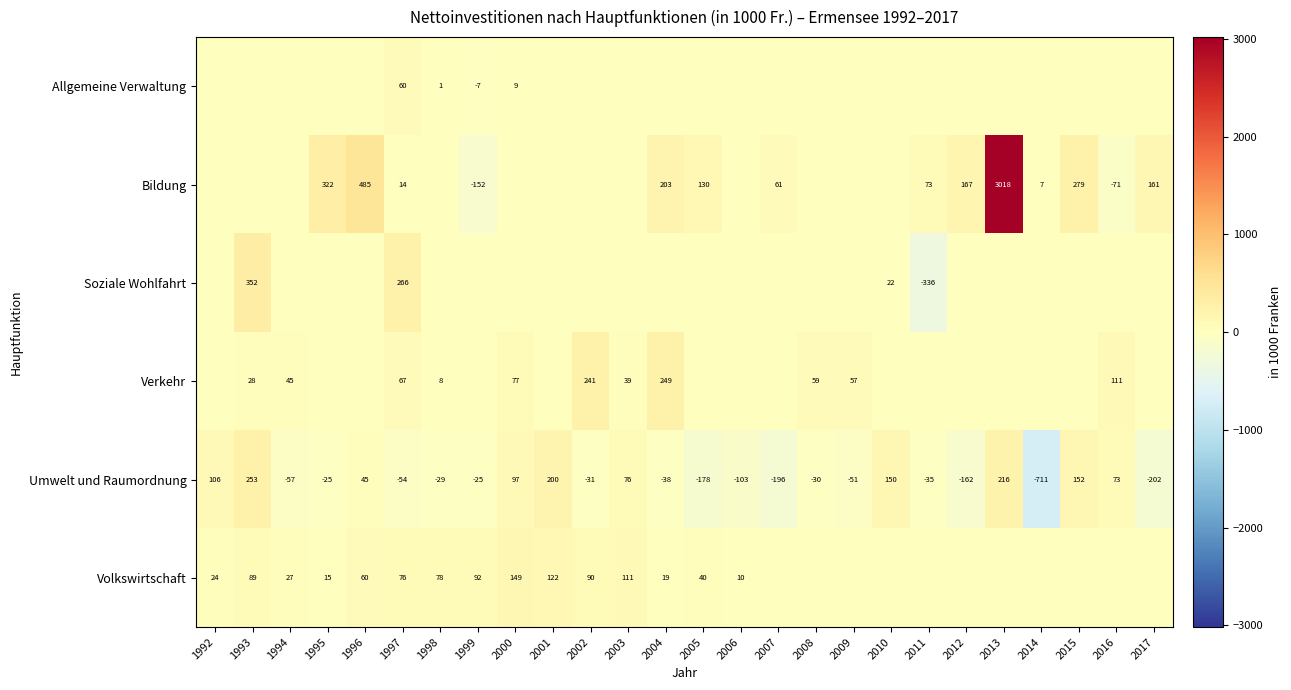

True or false: Volkswirtschaft has a value of 149 at 2000.

True